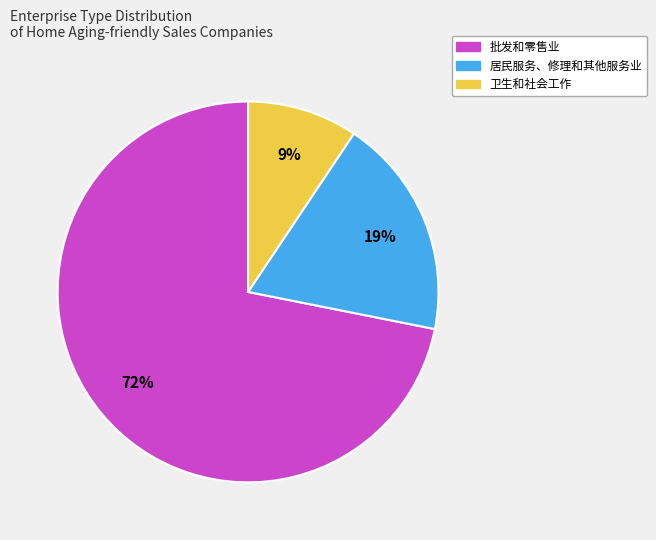

How many segments does this pie chart have?

3